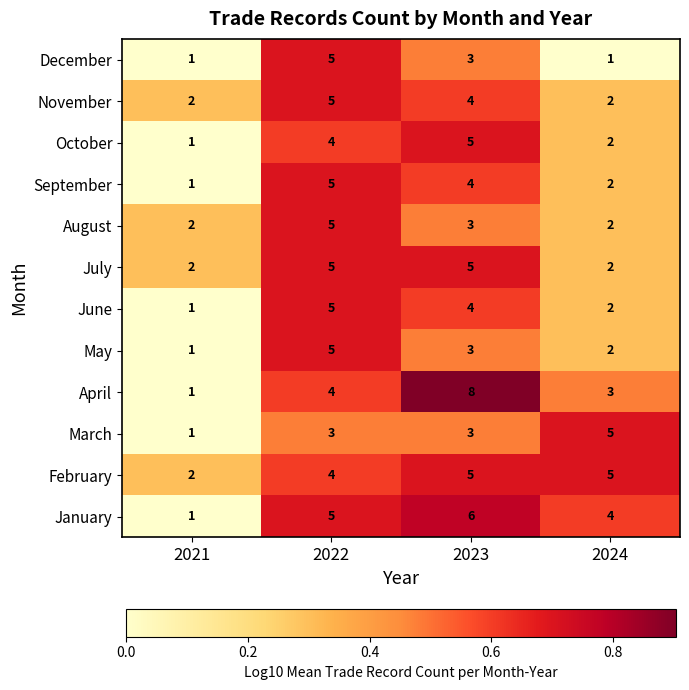

What is the maximum value for September?

5